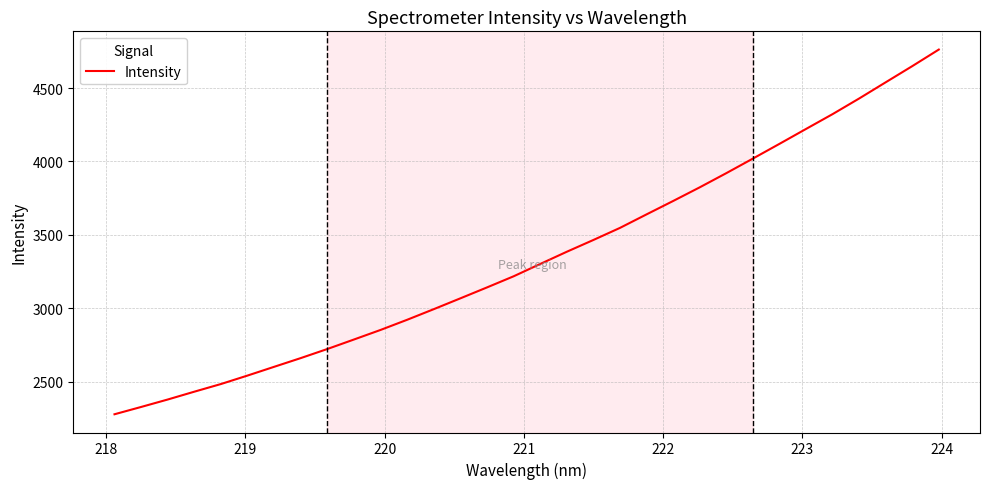

What is the maximum value shown in the chart?

4762.8